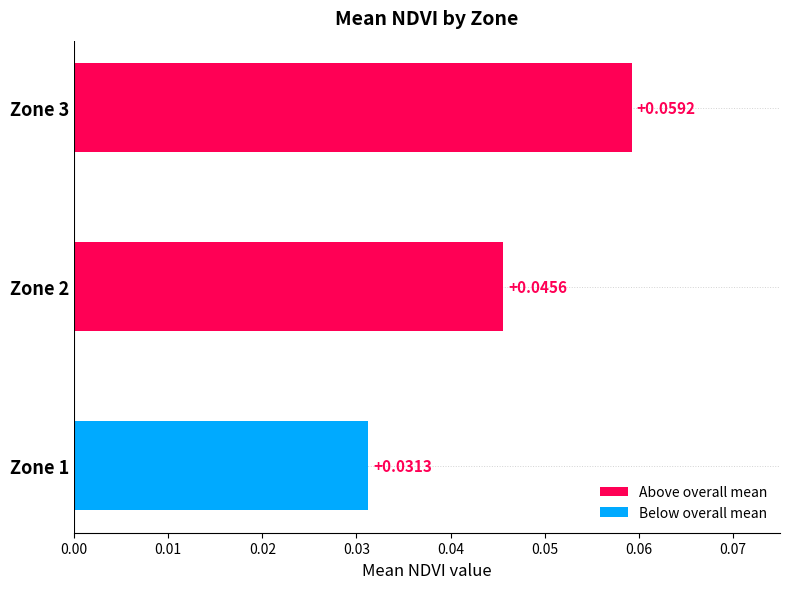

Between Zone 3 and Zone 1, which is larger?

Zone 3